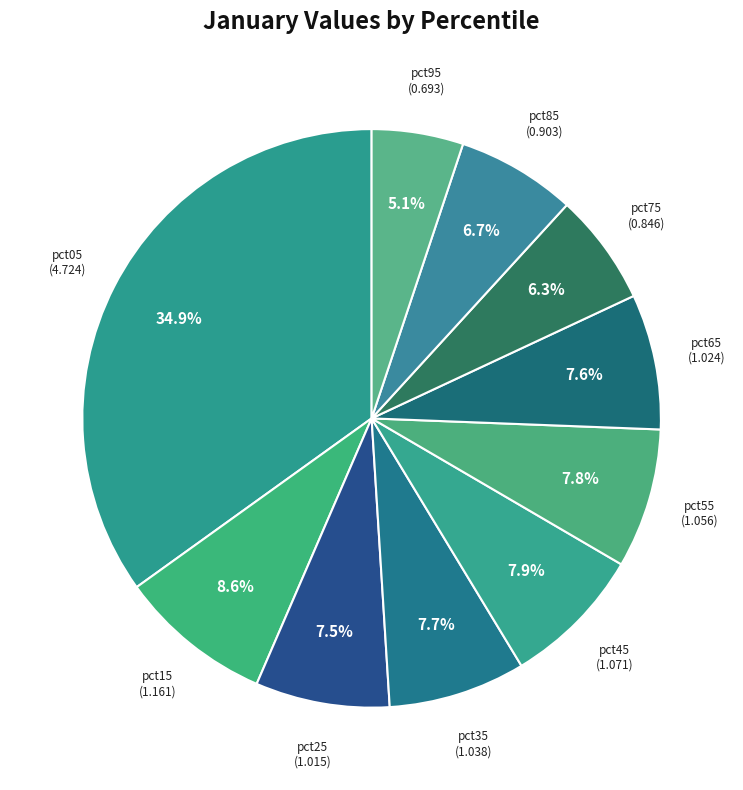

Does pct25 represent more than half of the total?

No